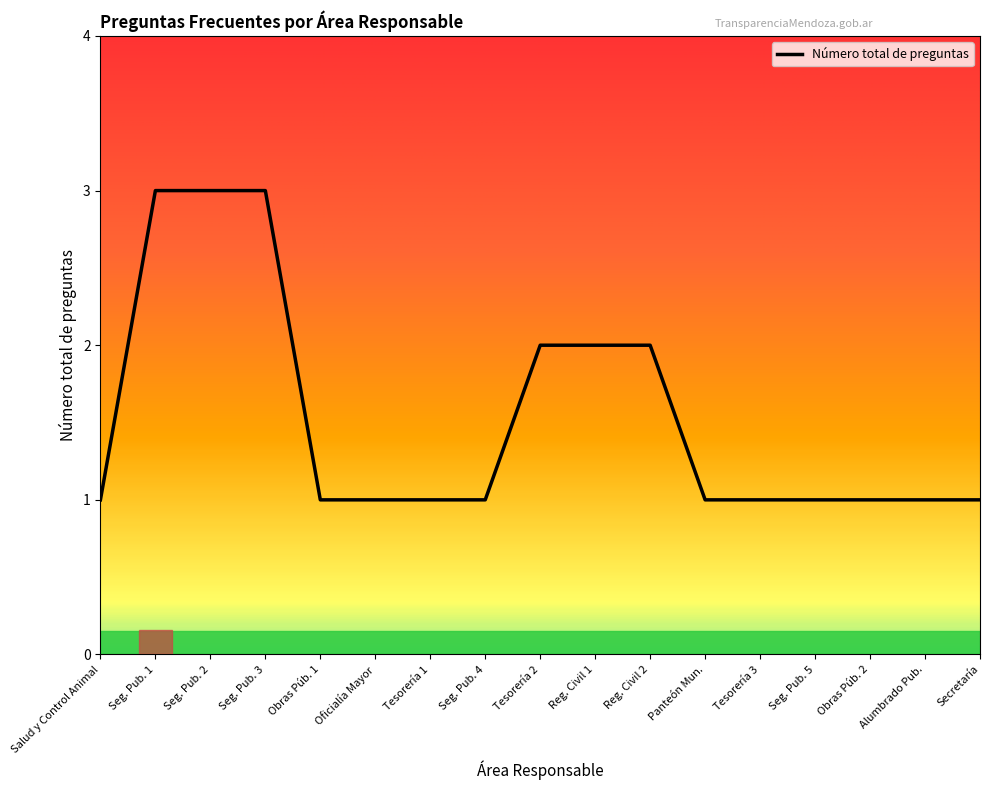

What is the minimum value shown in the chart?

1